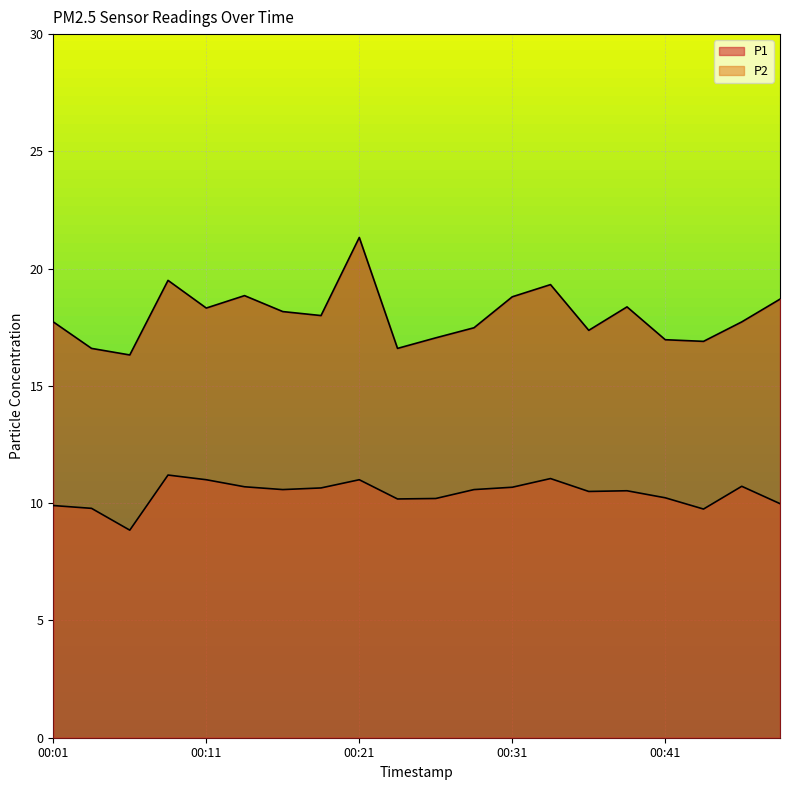

What is the spread (max minus min) of values at 00:18?

7.3